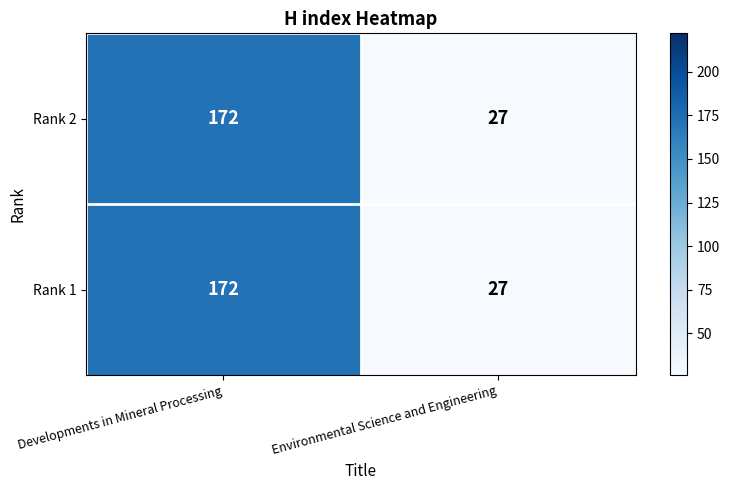

Read the Rank 1 value at Developments in Mineral Processing, to the nearest 5.

170